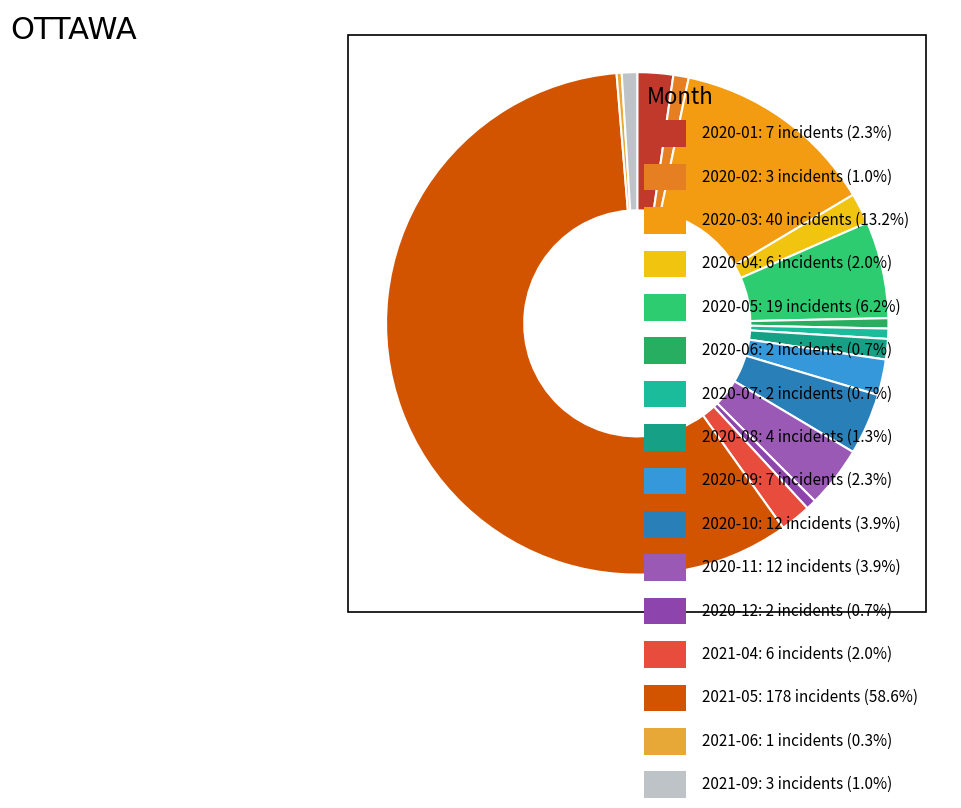

Count the number of slices in the pie.

16